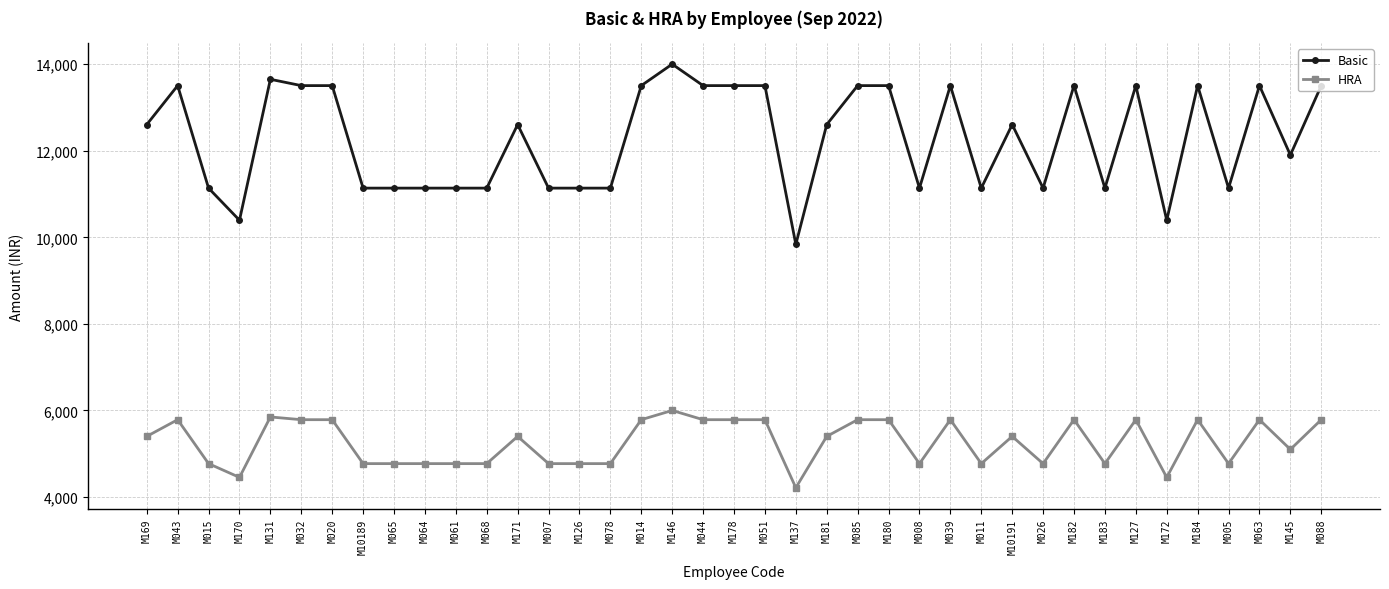

The Basic series shows 13506 at M182. True or false?

True